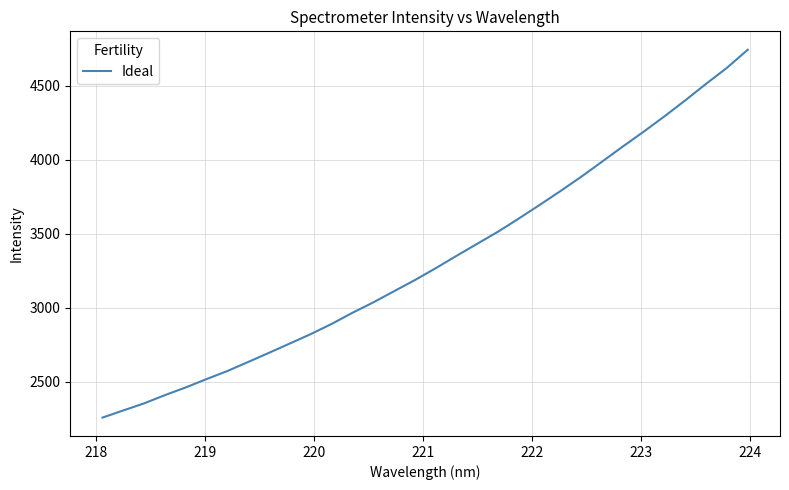

What is the maximum value shown in the chart?

4744.6